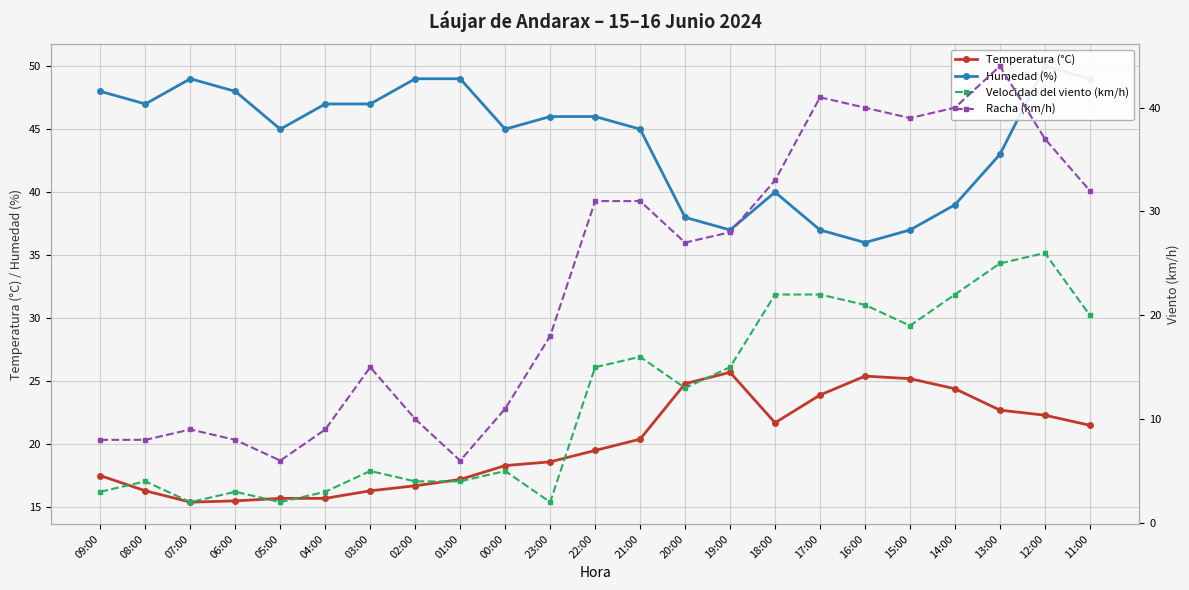

How many interior local peaks does the Racha (km/h) series have?

4